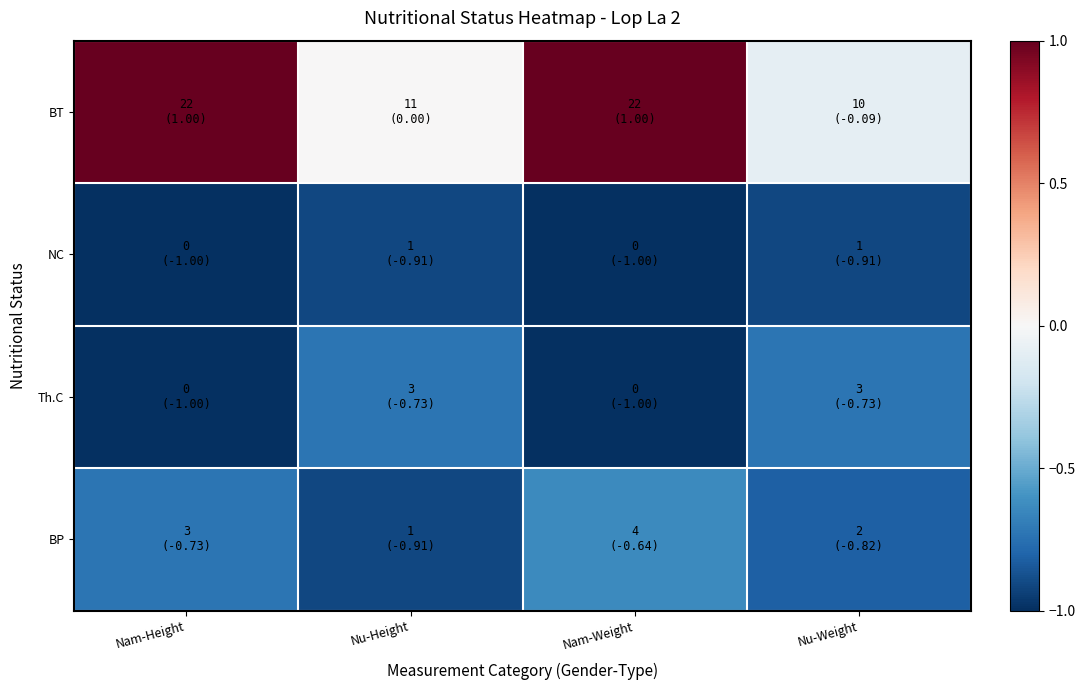

At how many categories does at least one series exceed 0?

2